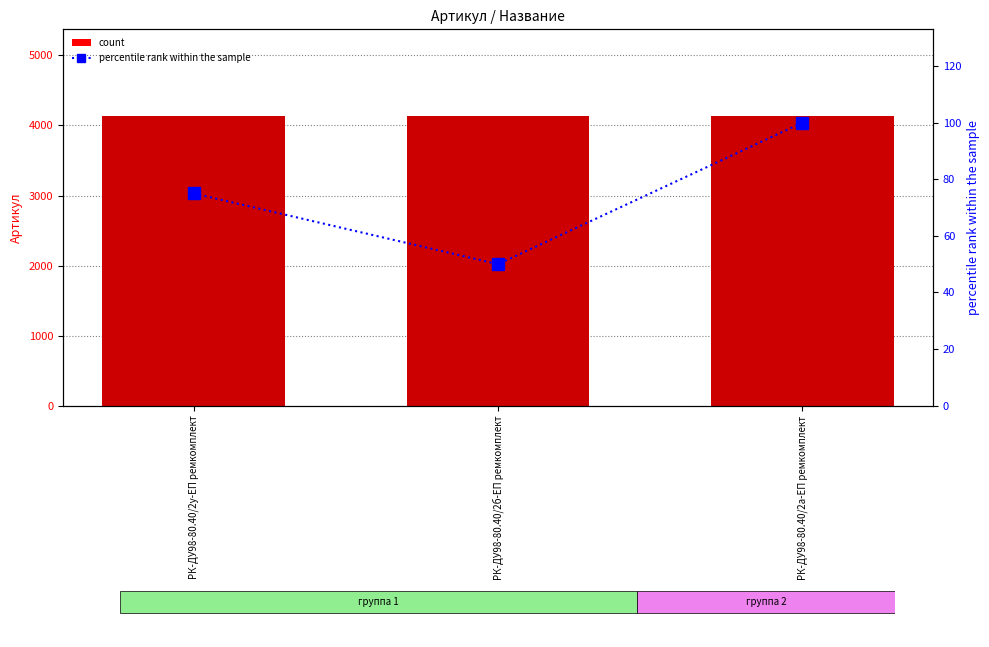

What is the label of the 2nd bar from the left?

РК-ДУ98-80.40/2б-ЕП ремкомплект